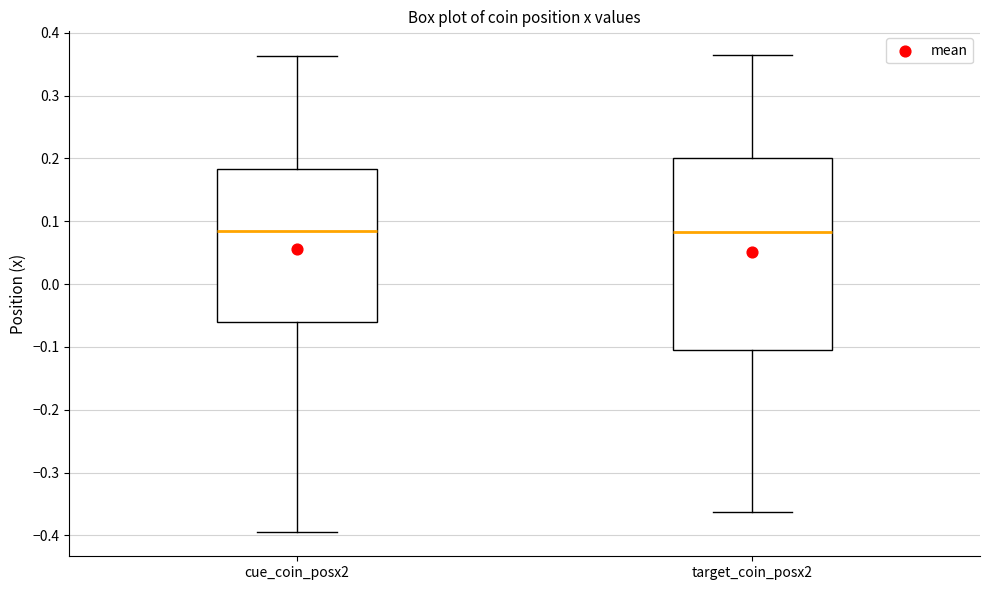

Reading left to right, transcribe this box plot: for each box, give where its median line is, the range the box spans, and where its two whiskers end, as read against the y-axis. The values are not printed on the chart, so give them approximately, as read against the axis.

cue_coin_posx2: median 0.08, box -0.06 to 0.18, whiskers -0.40 to 0.36
target_coin_posx2: median 0.08, box -0.10 to 0.20, whiskers -0.36 to 0.36